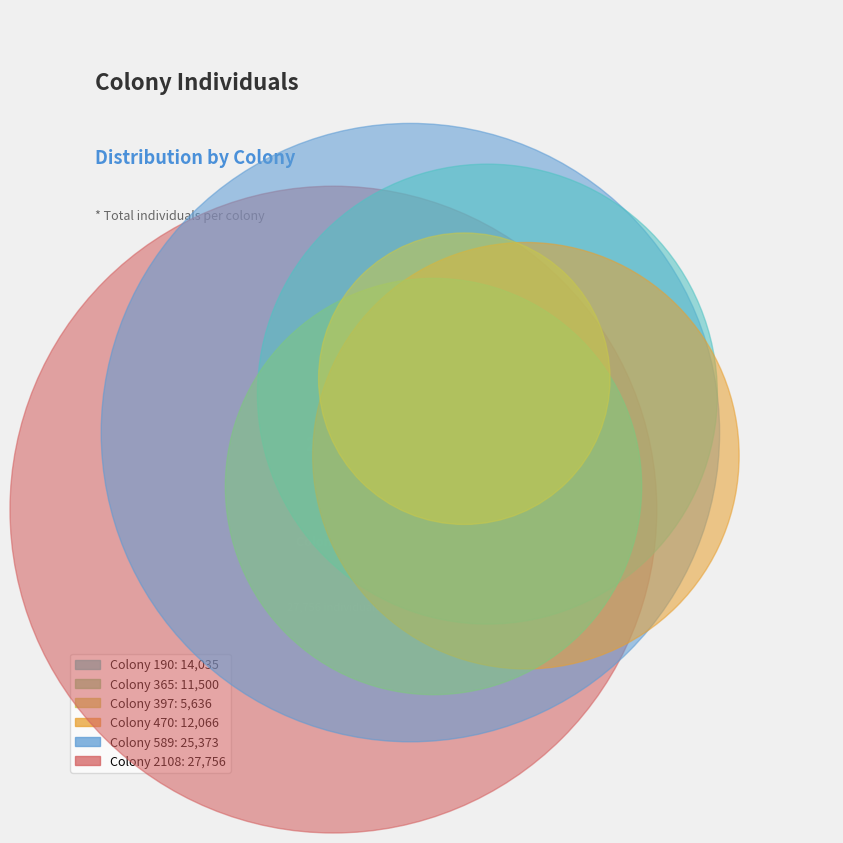

To the nearest percent, what is the difference between the 365 and 589 slice percentages?

14%